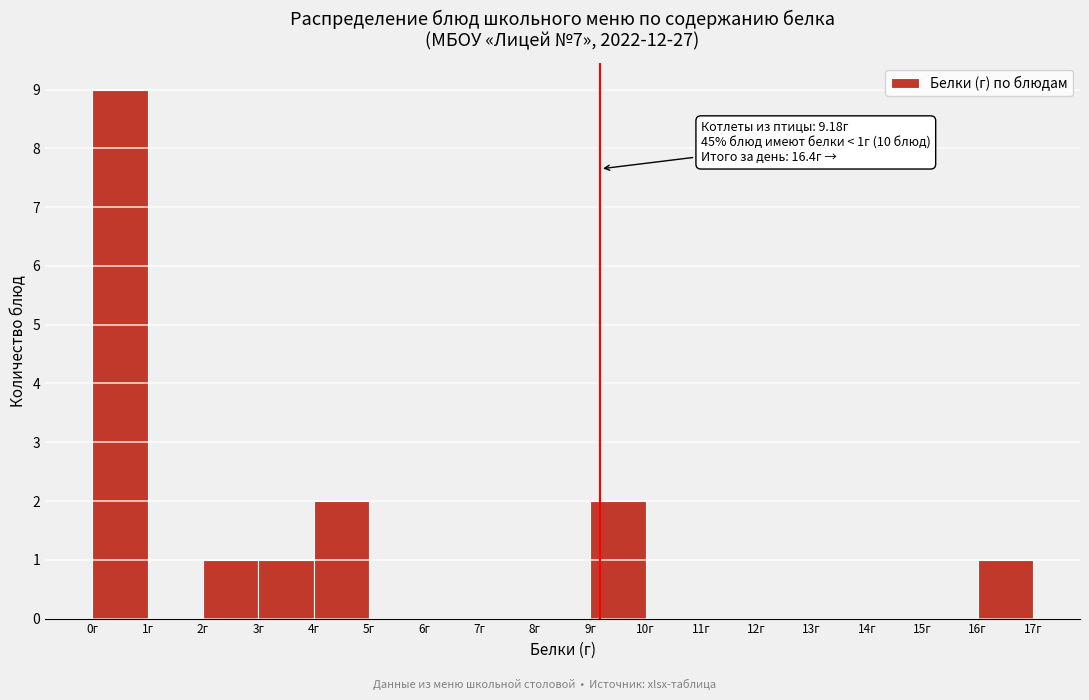

Over which range of the x-axis is the bar tallest?

0 to 1